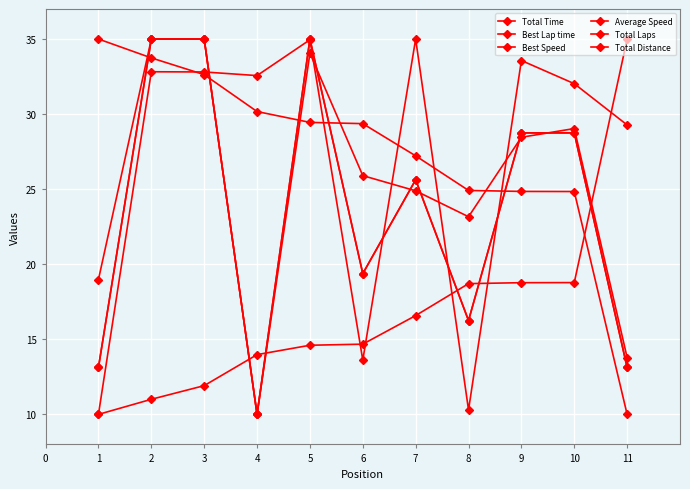

Which series has the largest range (max minus min)?

Total Time